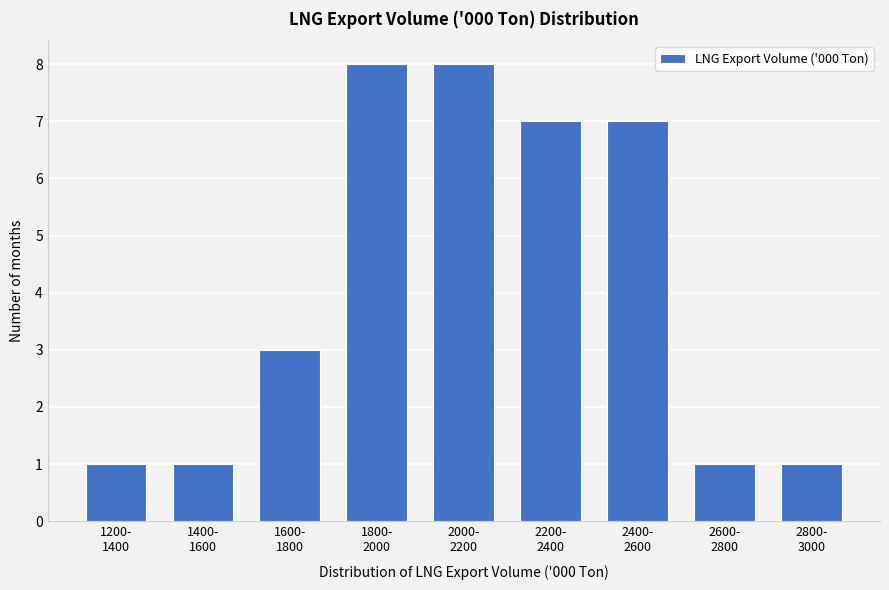

Reading left to right, what are all the values shown in this chart?

1	1	3	8	8	7	7	1	1